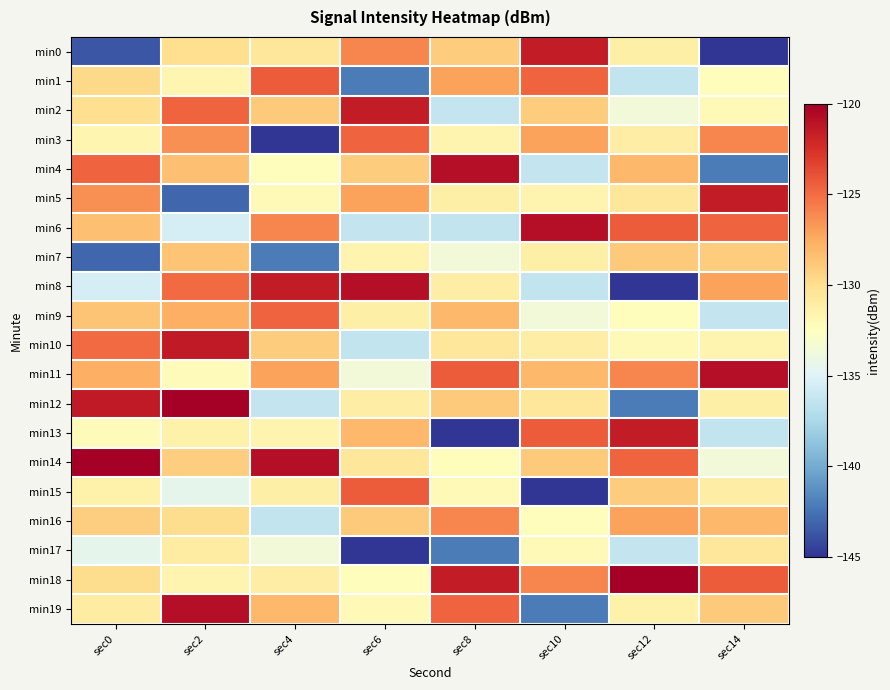

How many distinct data groups are displayed?

20